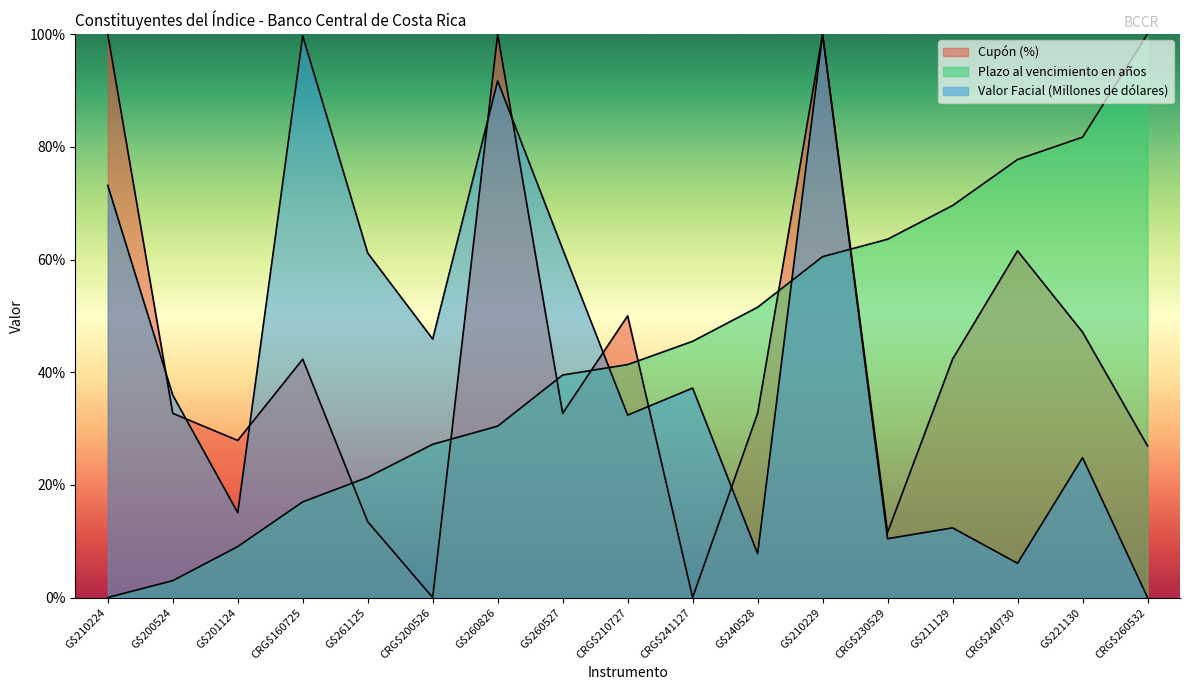

True or false: Valor Facial (Millones de dólares) has a value of 35.0 at G$221130.

False